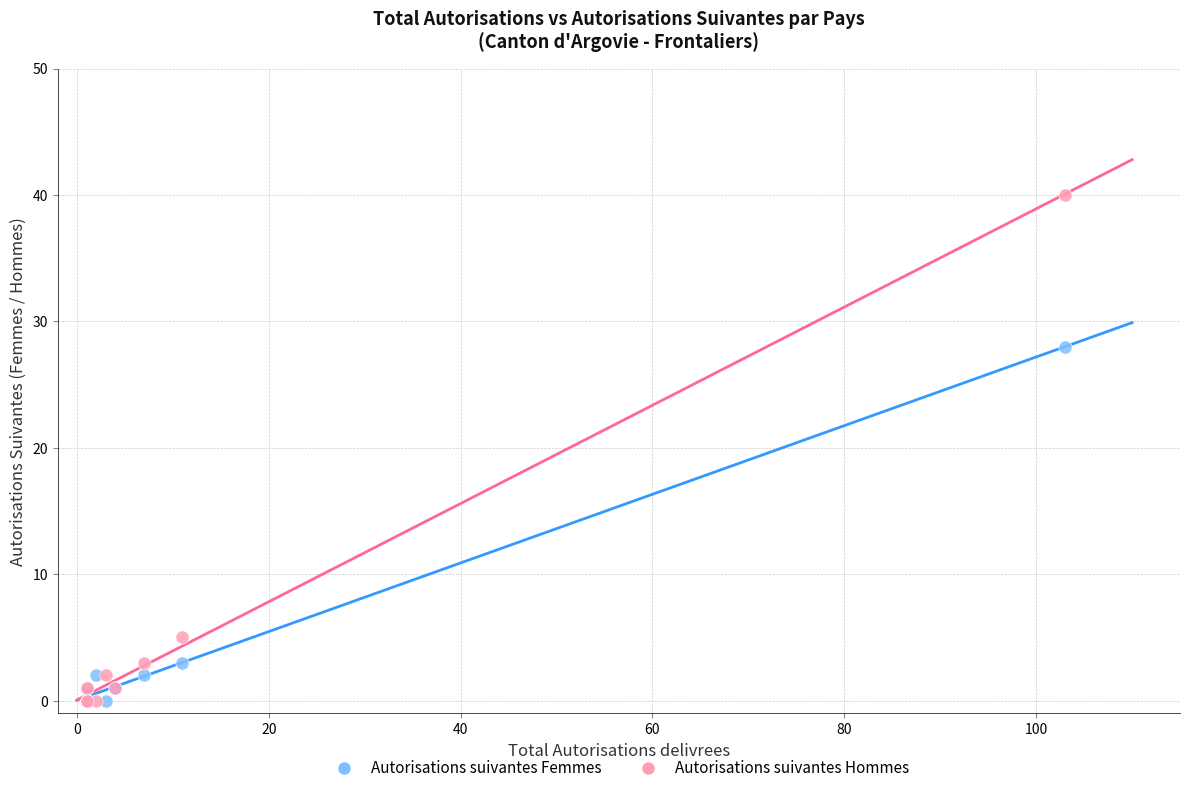

Across all series, what Y value is closest to 20?

28